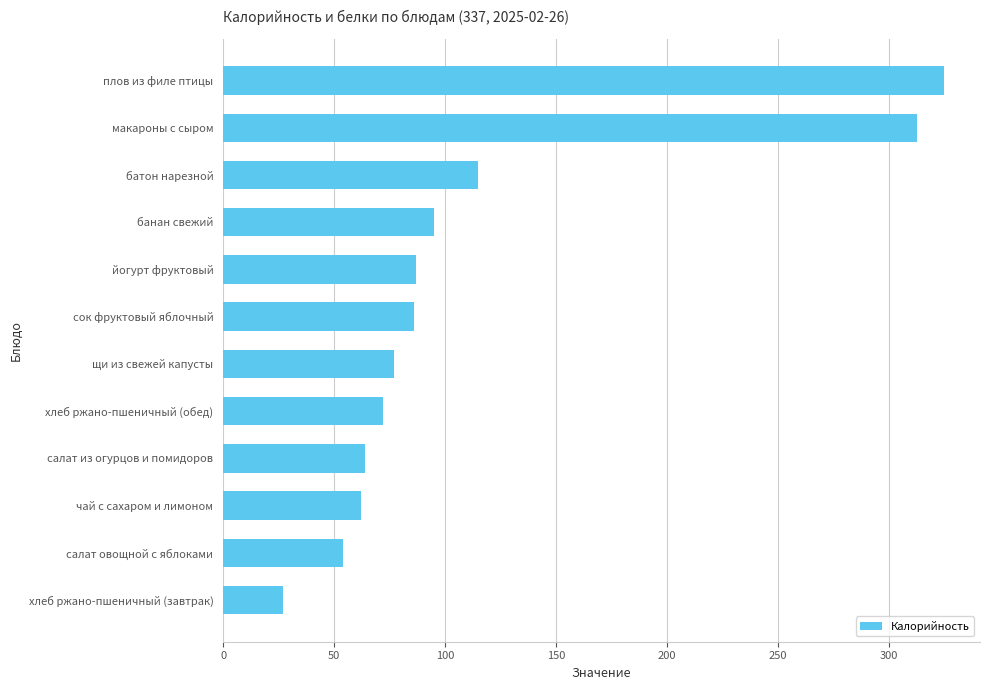

What is the difference between the maximum and minimum values?

298